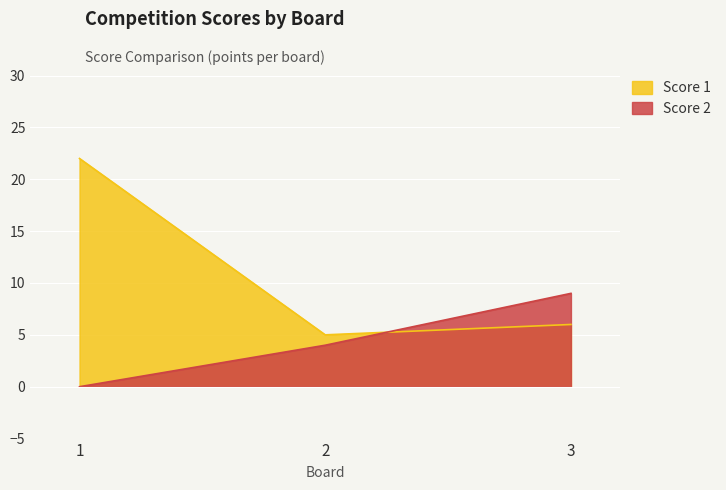

How many lines are shown in the chart?

2